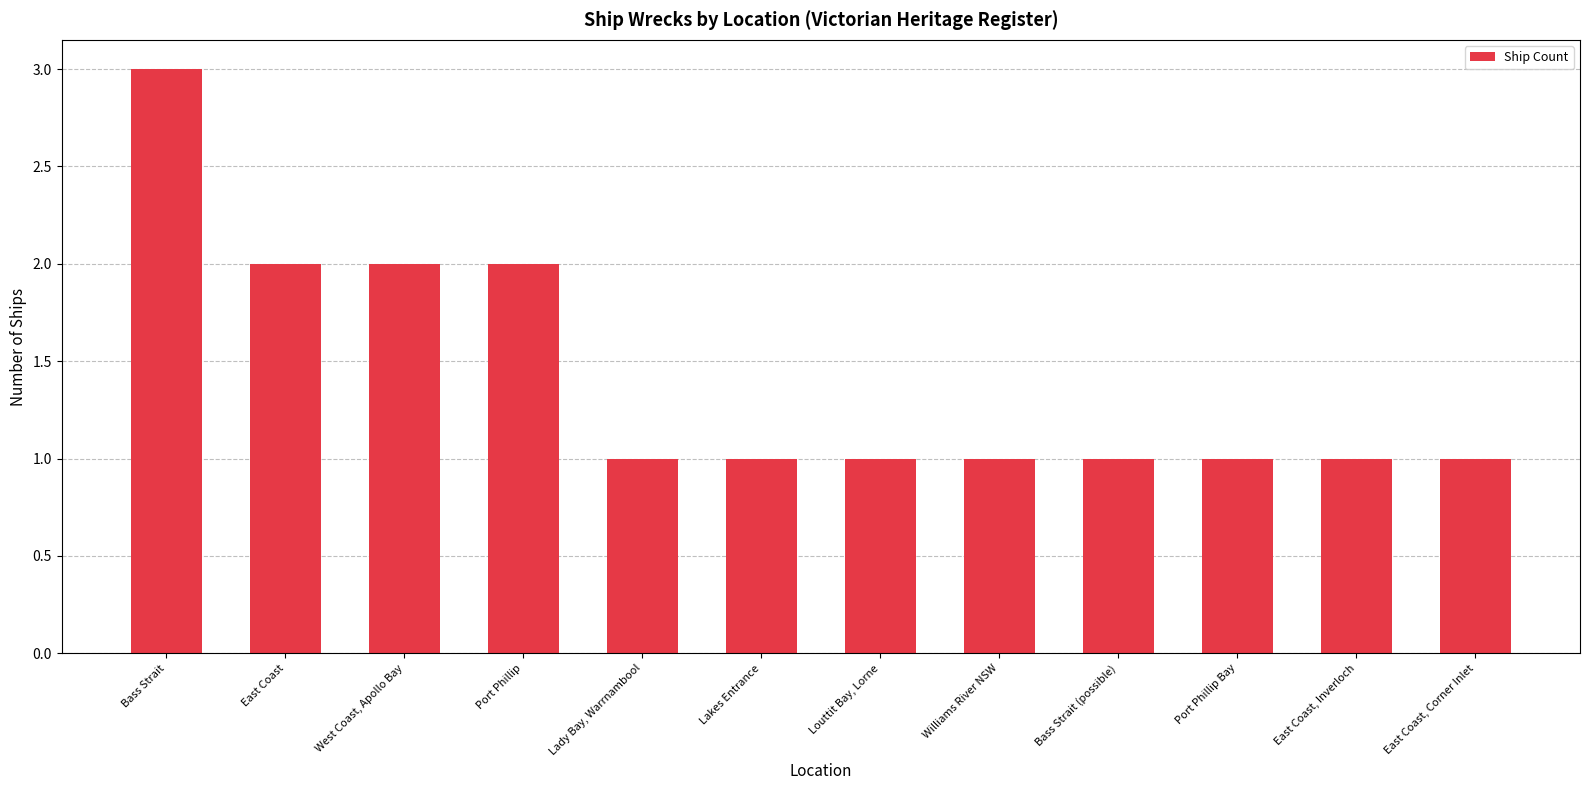

What is the label of the 2nd bar from the left?

East Coast